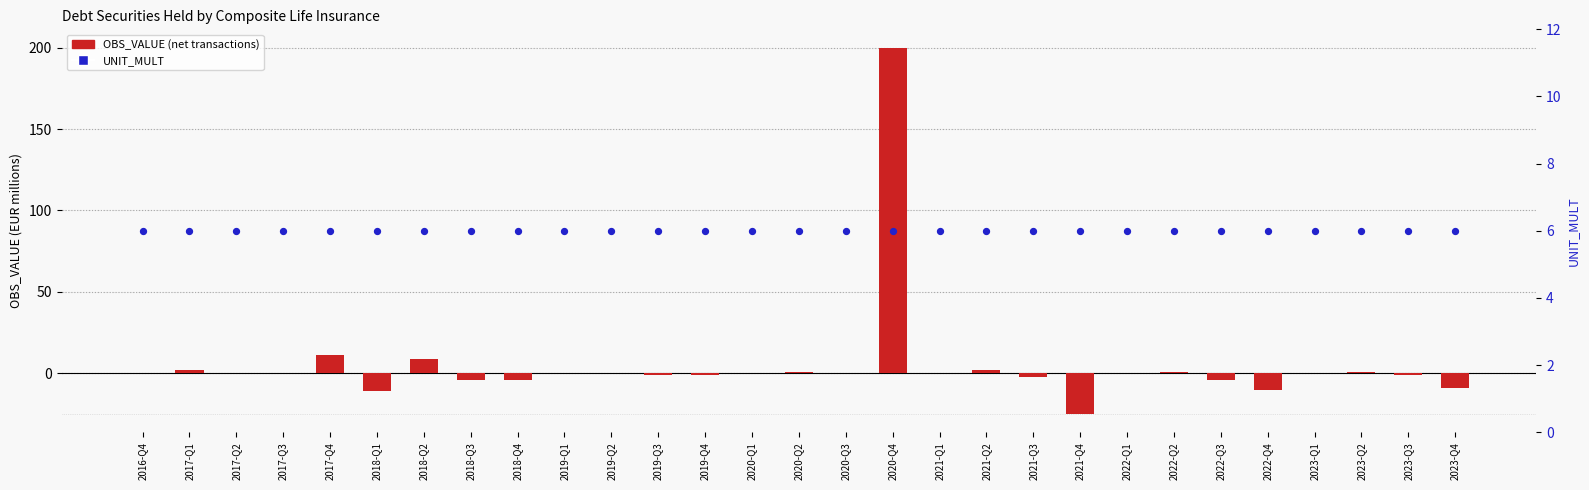

What is the total value across all series at 2022-Q1?

6